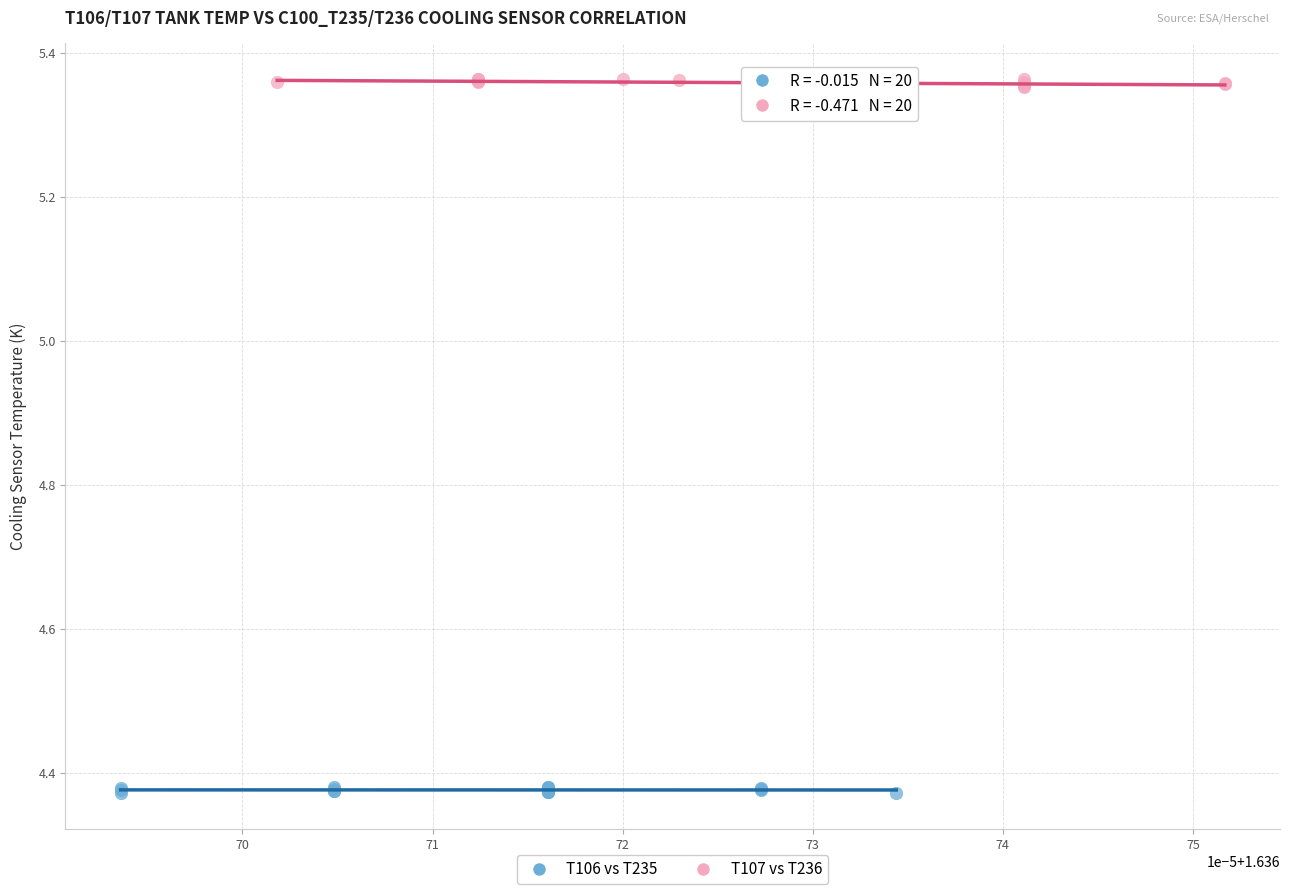

Which series contains the lowest Y value?

T106 vs T235